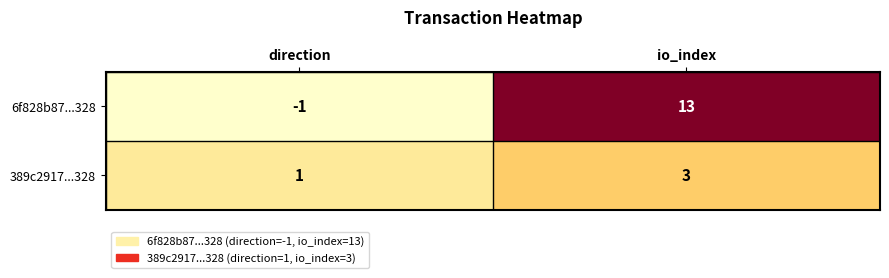

How many values in the 6f828b87...328 series are below 13?

1